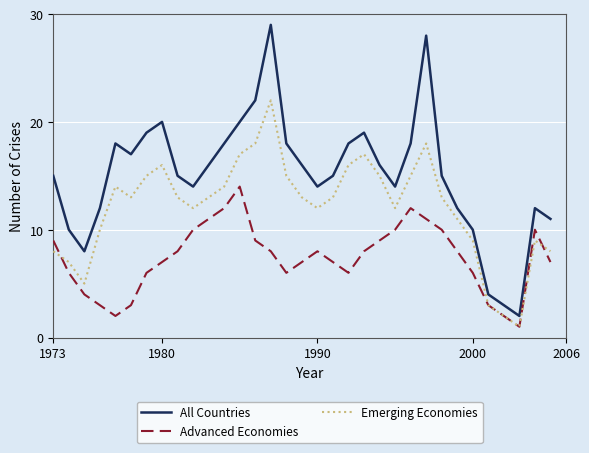

Which series has the widest spread of values?

All Countries